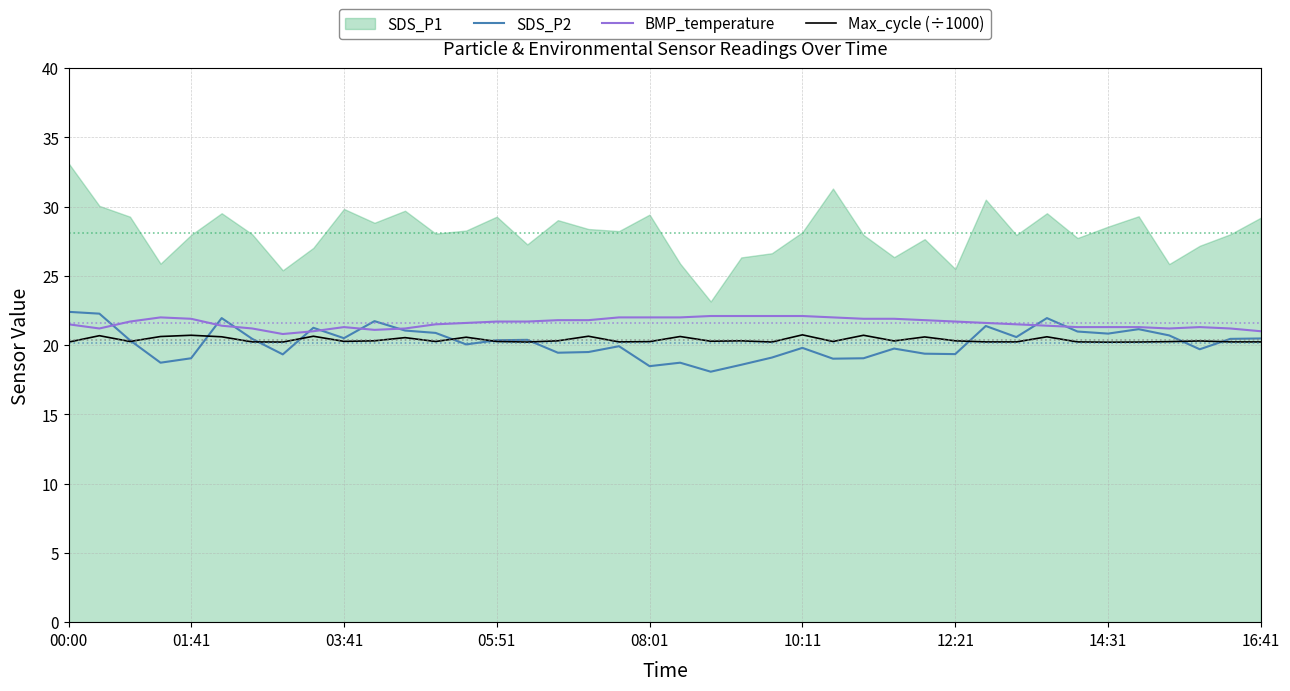

The value of SDS_P2 at 10:11 is 32.8. True or false?

False